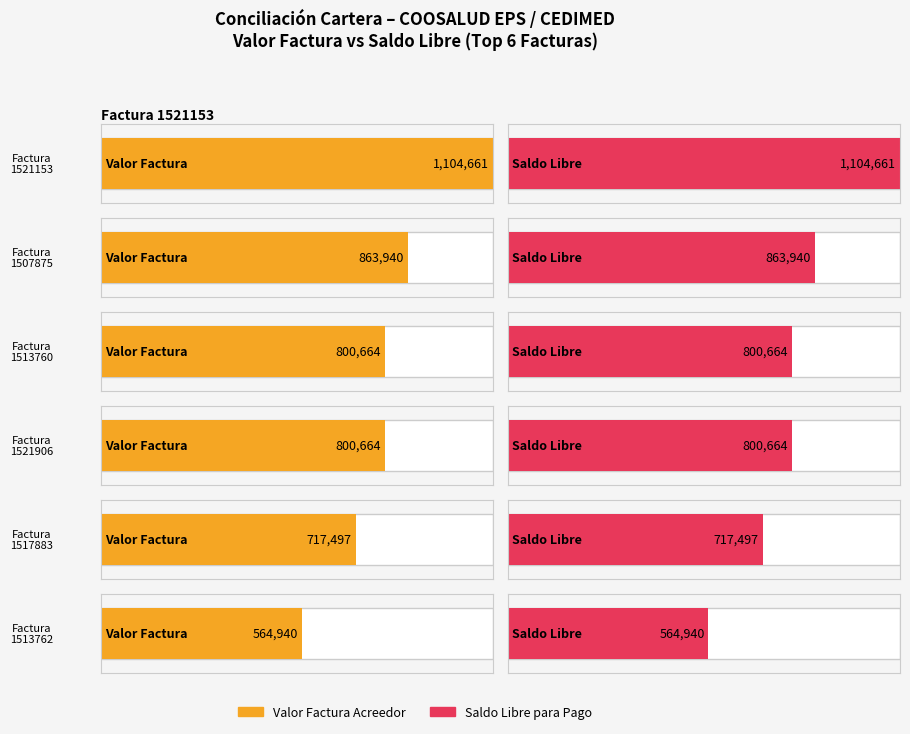

Does the chart contain stacked bars?

No